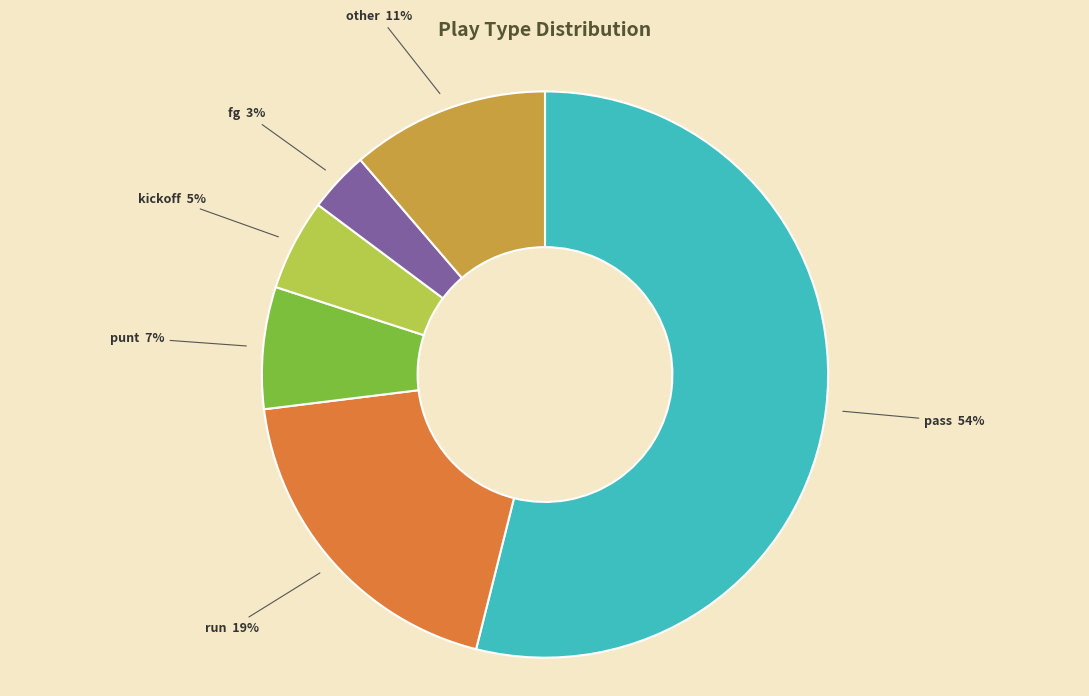

Which category has the biggest portion of the pie?

pass